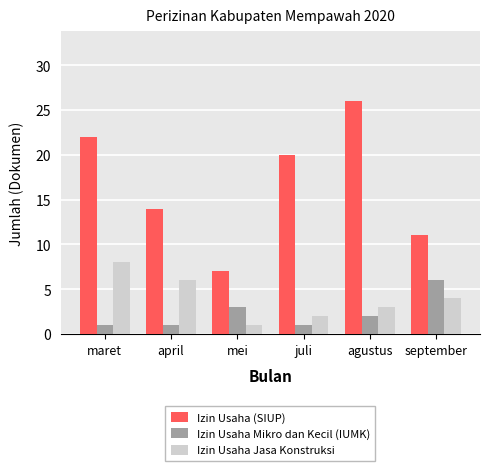

Count the Izin Usaha Jasa Konstruksi values in the range 2 to 6.

4